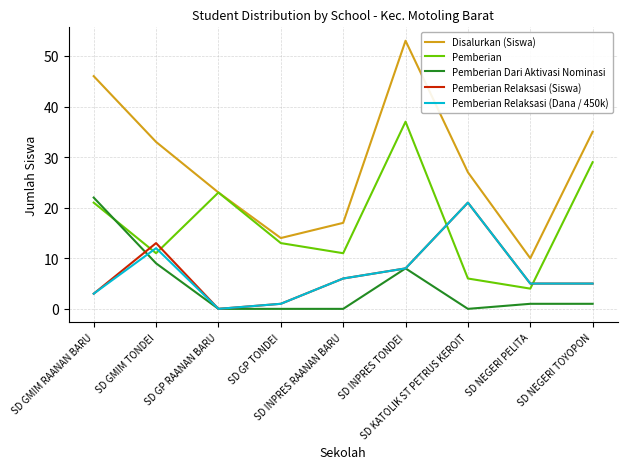

Is the value of Pemberian Relaksasi (Dana / 450k) at SD GP RAANAN BARU greater than the value of Disalurkan (Siswa) at SD GMIM RAANAN BARU?

No